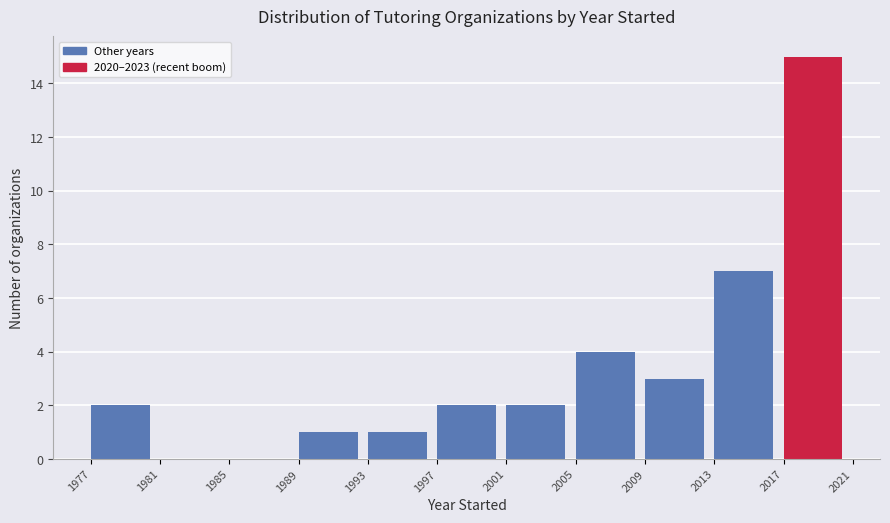

Reading left to right, list every bar in this chart as the range it spans on the x-axis followed by its height. The values are not printed on the chart, so give them approximately, as read against the axis.

1977 to 1981: 2
1981 to 1985: 0
1985 to 1989: 0
1989 to 1993: 1
1993 to 1997: 1
1997 to 2001: 2
2001 to 2005: 2
2005 to 2009: 4
2009 to 2013: 3
2013 to 2017: 7
2017 to 2021: 15